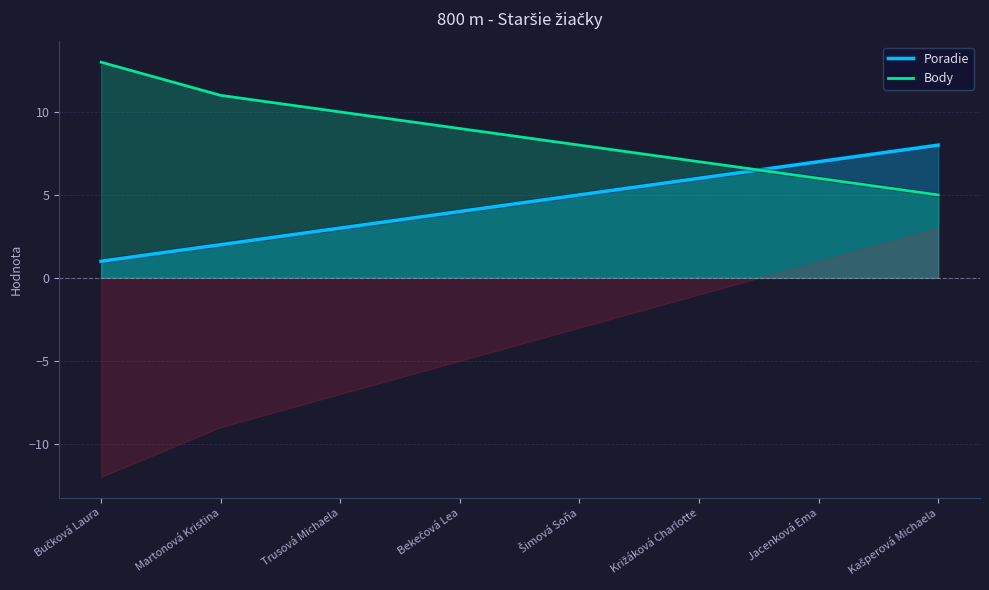

What is the average value of the Poradie series?

4